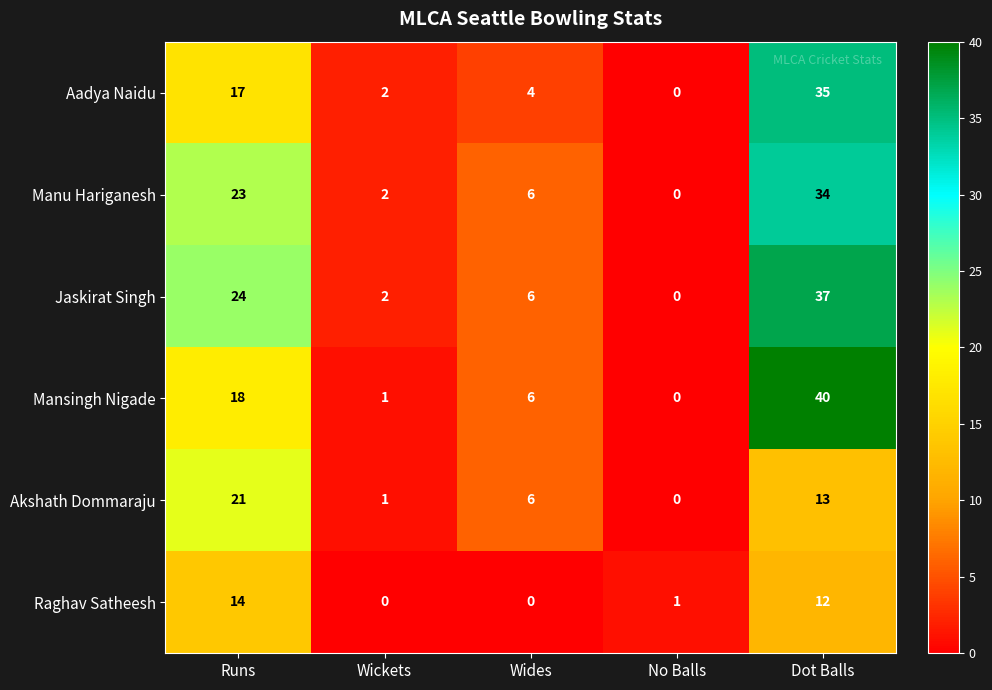

List the series in order of their peak value, highest first.

Mansingh Nigade, Jaskirat Singh, Aadya Naidu, Manu Hariganesh, Akshath Dommaraju, Raghav Satheesh